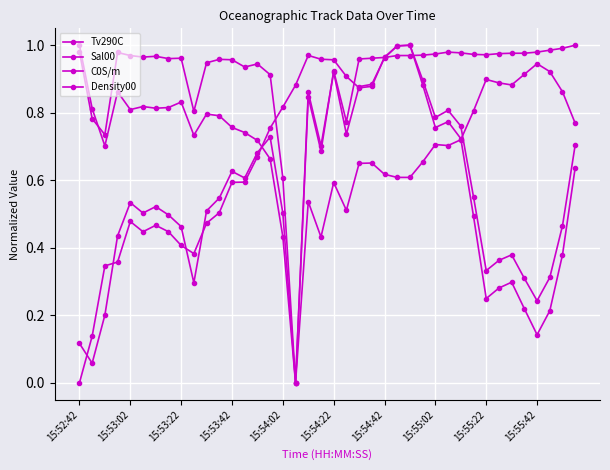

How many lines are shown in the chart?

4